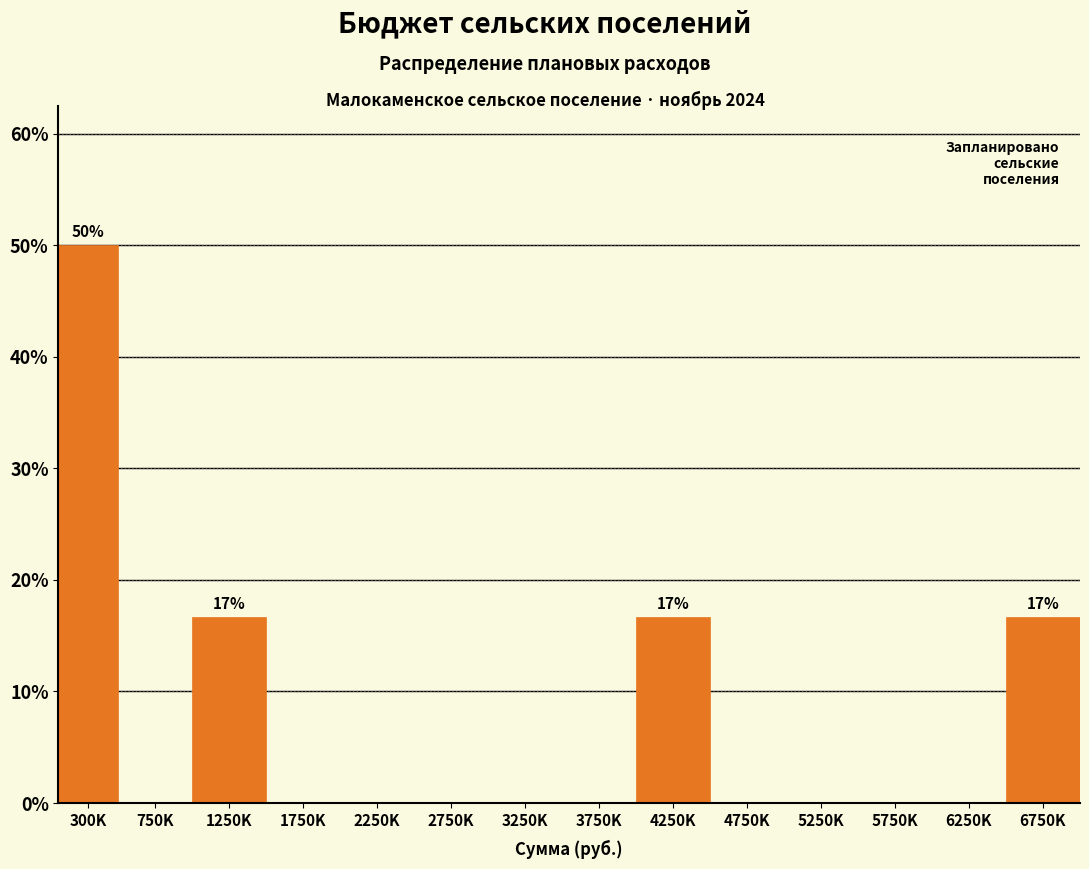

Reading left to right, list all the values displayed in this chart.

300K=50.0	750K=0.0	1250K=16.7	1750K=0.0	2250K=0.0	2750K=0.0	3250K=0.0	3750K=0.0	4250K=16.7	4750K=0.0	5250K=0.0	5750K=0.0	6250K=0.0	6750K=16.7